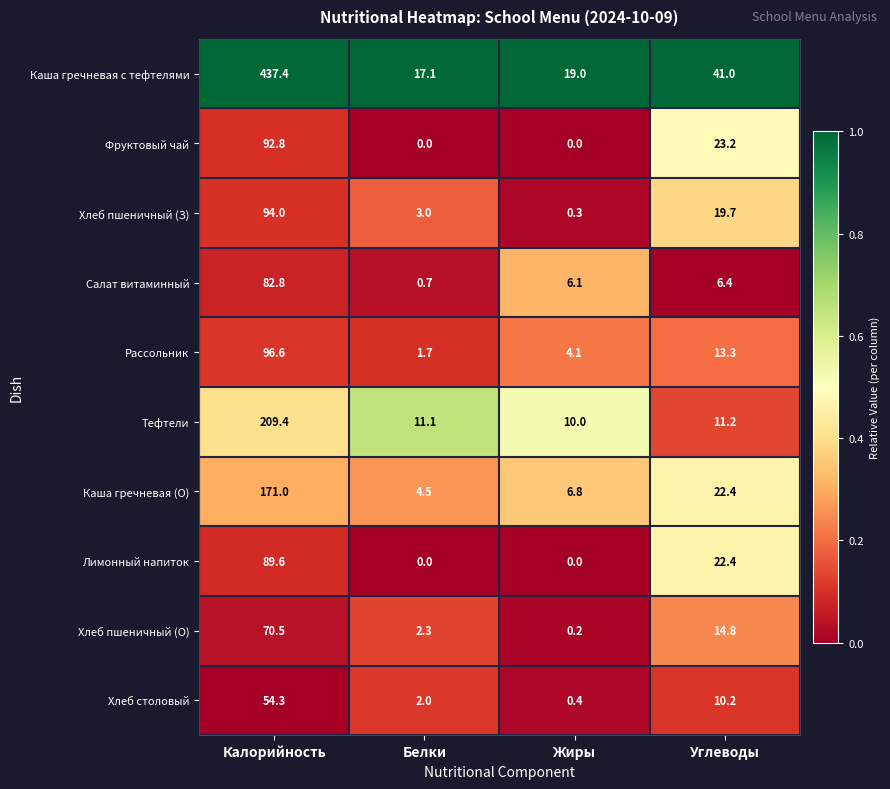

What is the maximum value shown in the chart?

437.4